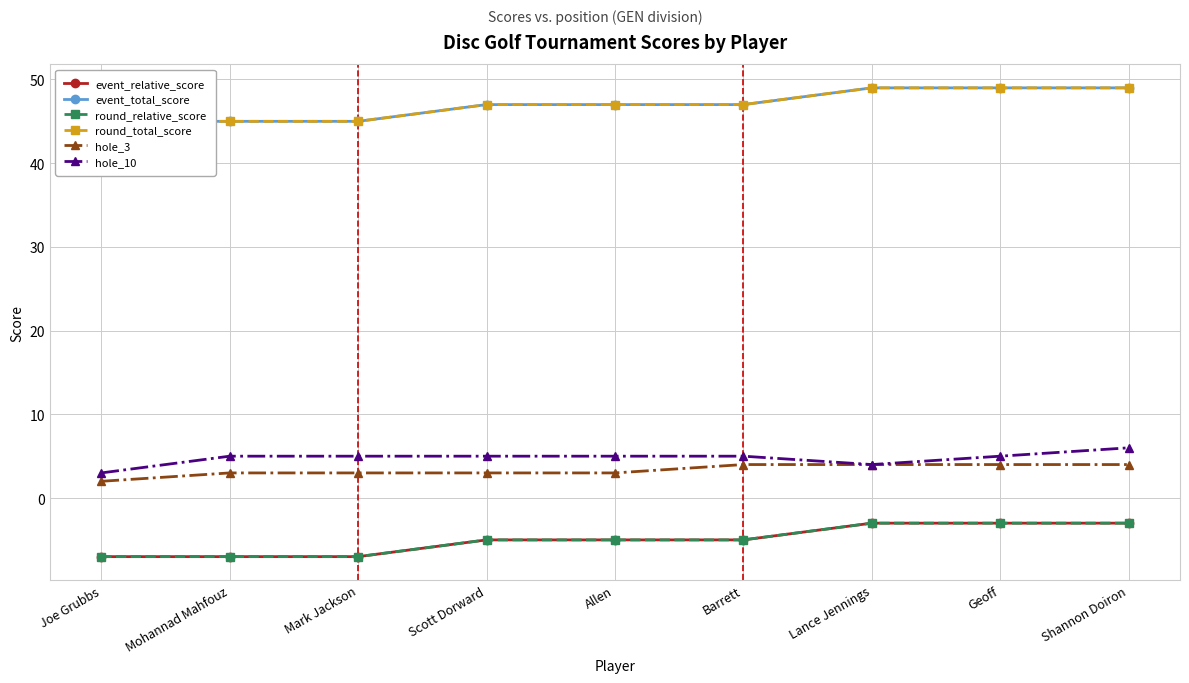

At which category is the sum across all series the highest?

Shannon Doiron